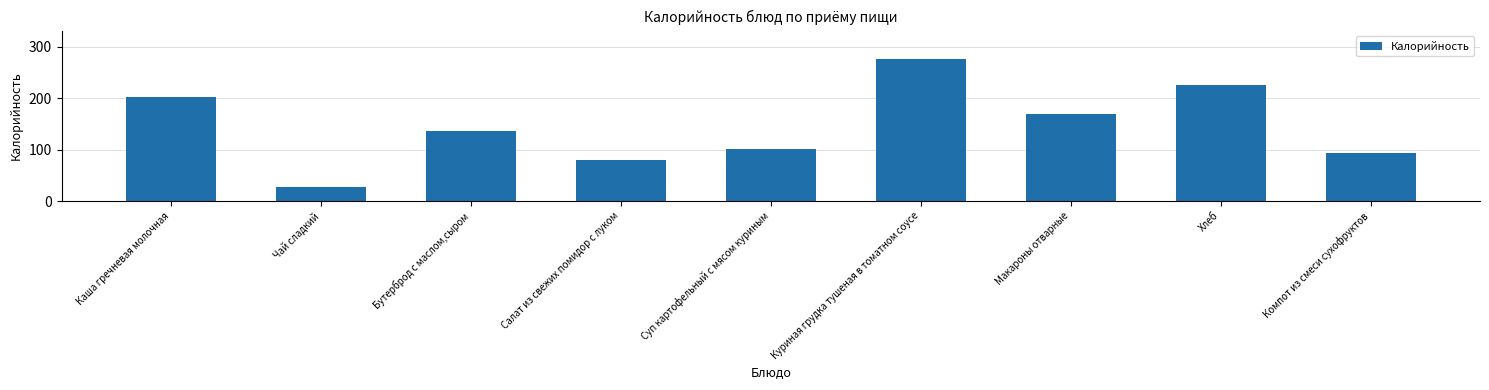

Rank the categories by value from highest to lowest.

Куриная грудка тушеная в томатном соусе, Хлеб, Каша гречневая молочная, Макароны отварные, Бутерброд с маслом,сыром, Суп картофельный с мясом куриным, Компот из смеси сухофруктов, Салат из свежих помидор с луком, Чай сладкий